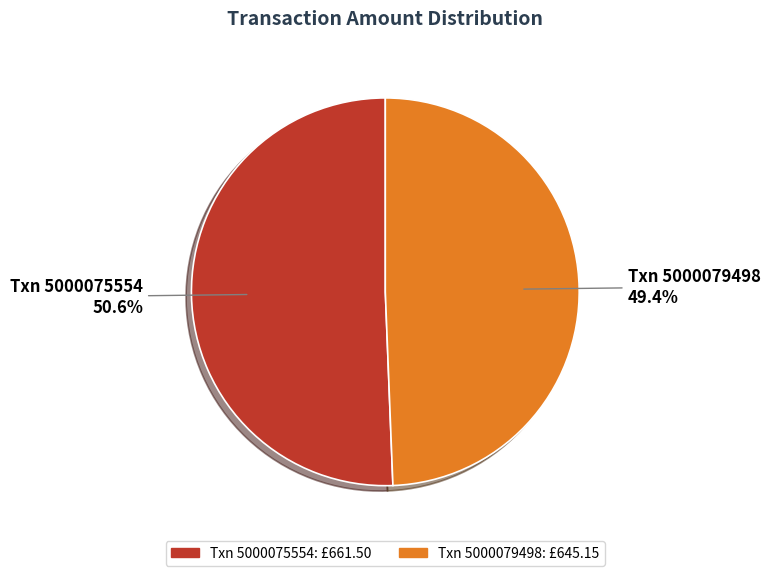

How many segments does this pie chart have?

2